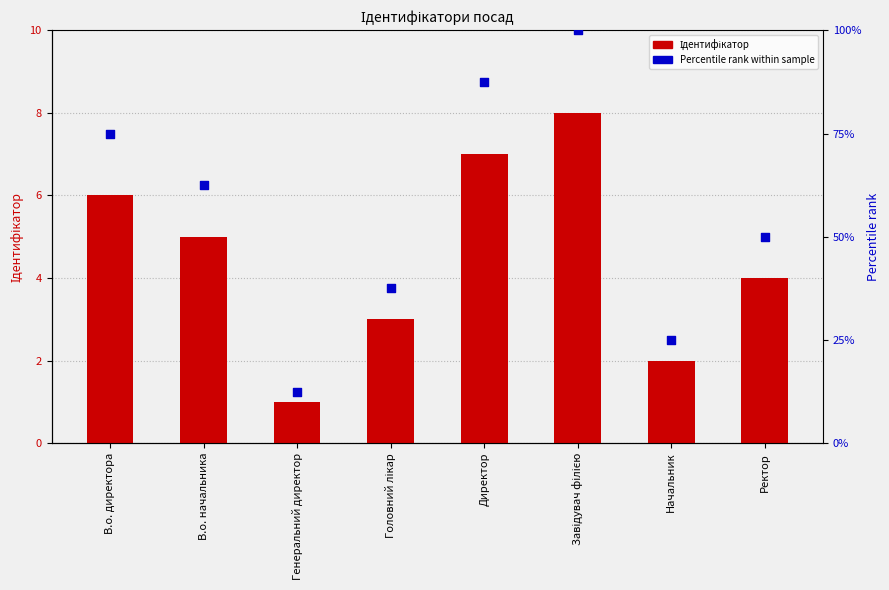

At which category is the sum across all series the highest?

Завідувач філією